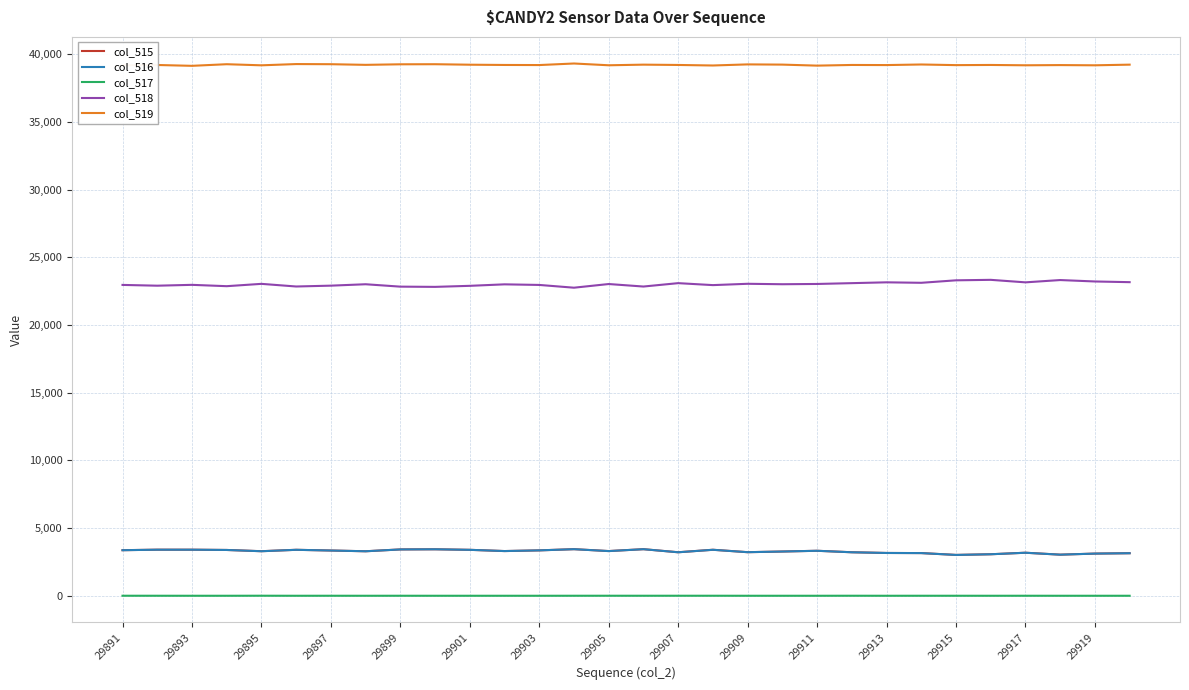

What is the maximum value shown in the chart?

39329